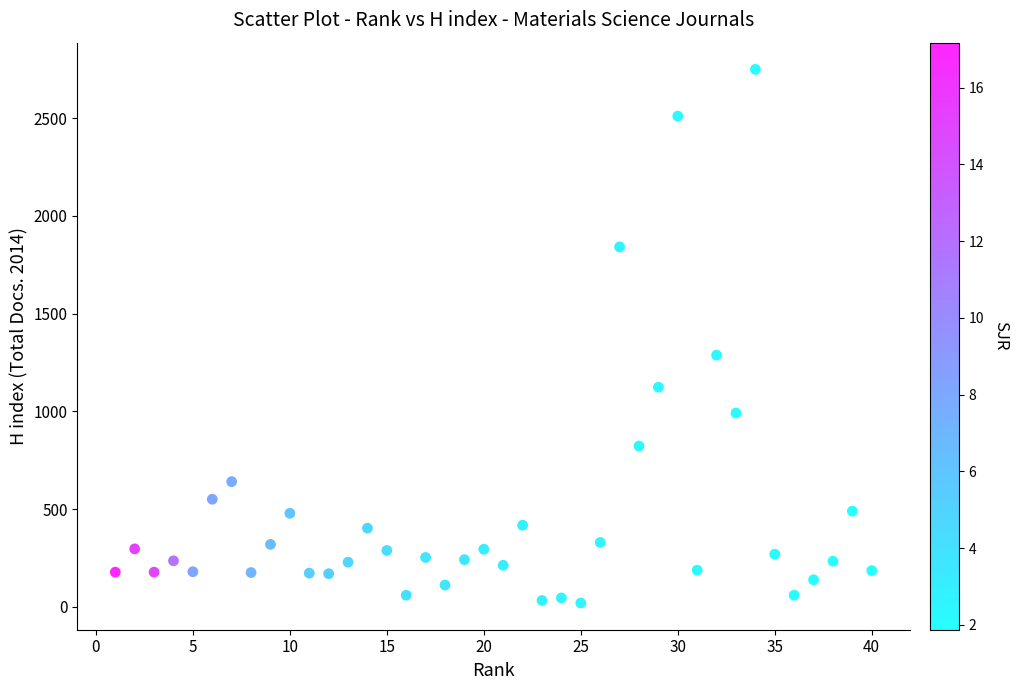

What Y value in the scatter plot is closest to 1384?

1287